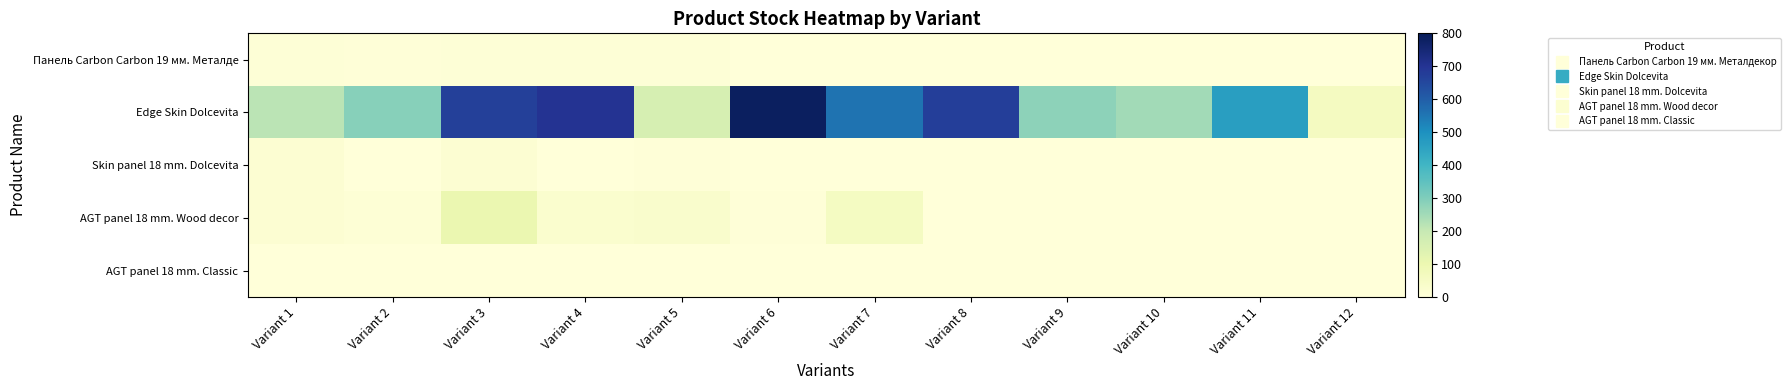

What is the greatest value displayed?

786